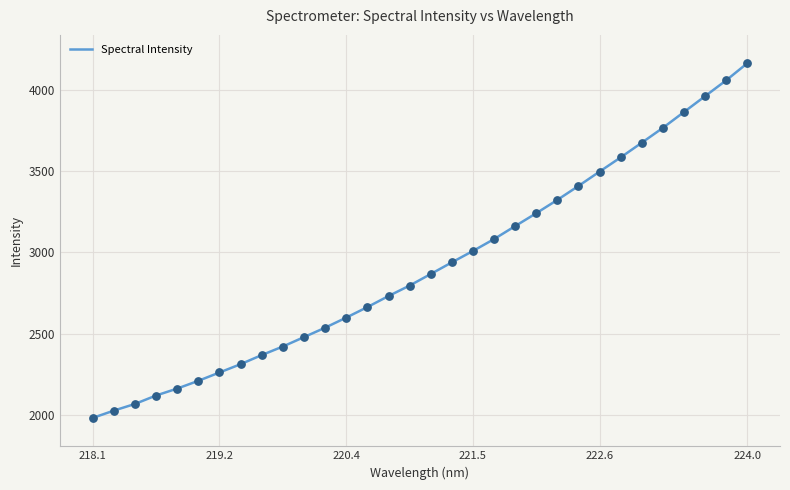

What is the difference between the maximum and minimum values?

2178.4